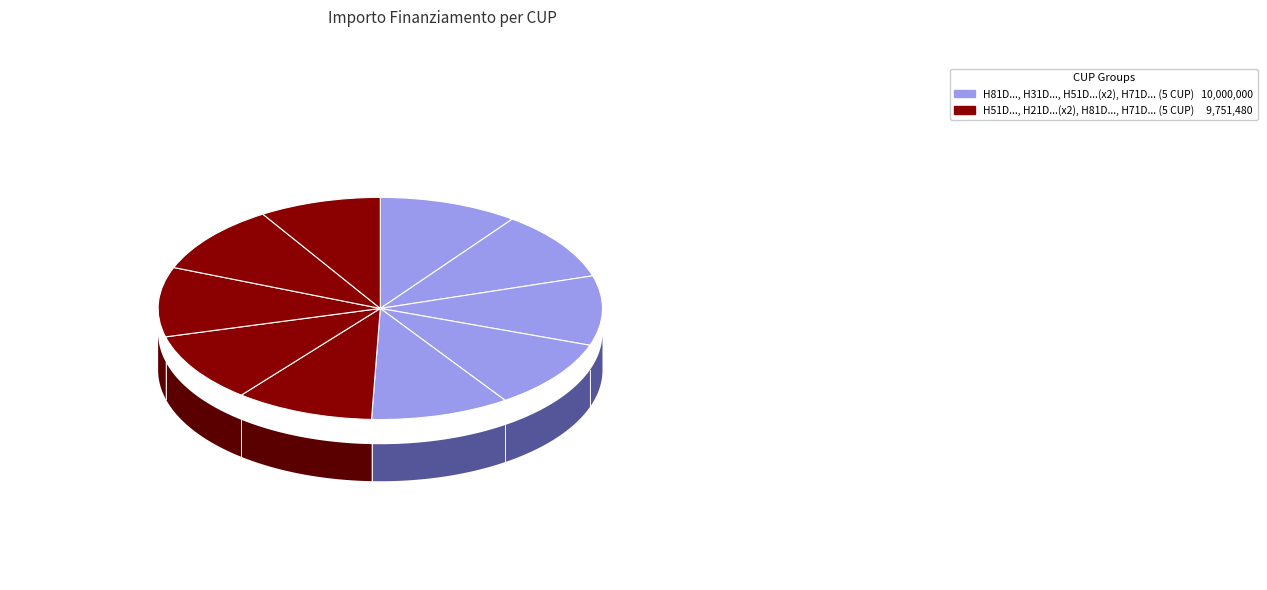

Which slice is the smallest?

H71D20000240001